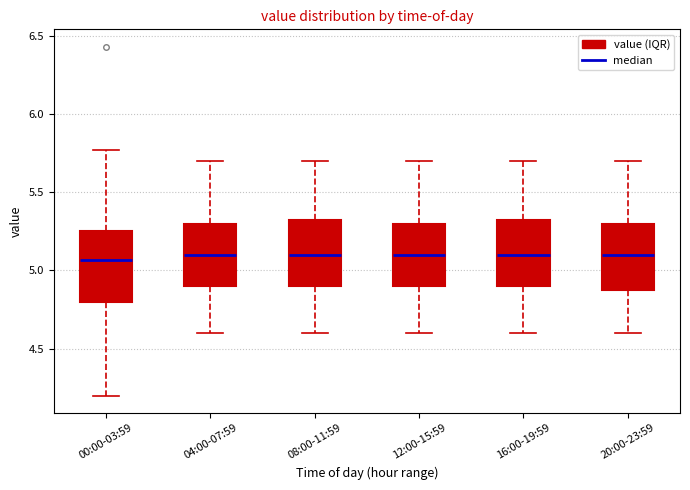

Where is the upper edge of the box for 04:00-07:59 on the y-axis? The values are not printed on the chart, so give them approximately, as read against the axis.

5.30